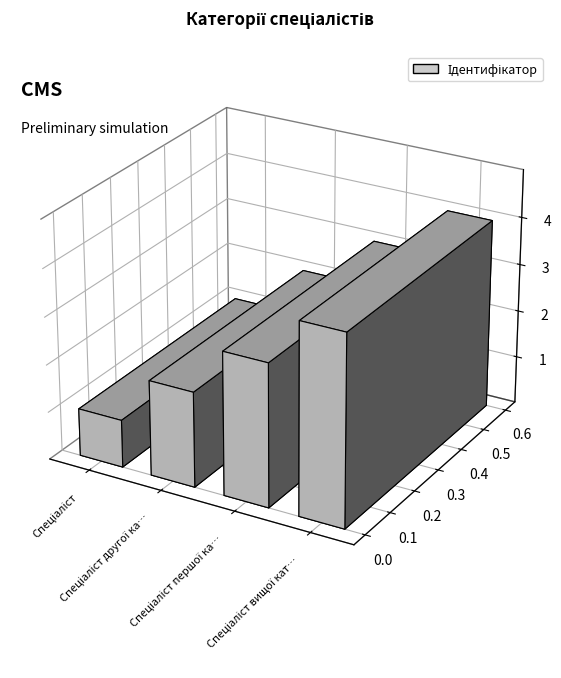

Where is the data nearest to the value 2?

Спеціаліст другої категорії